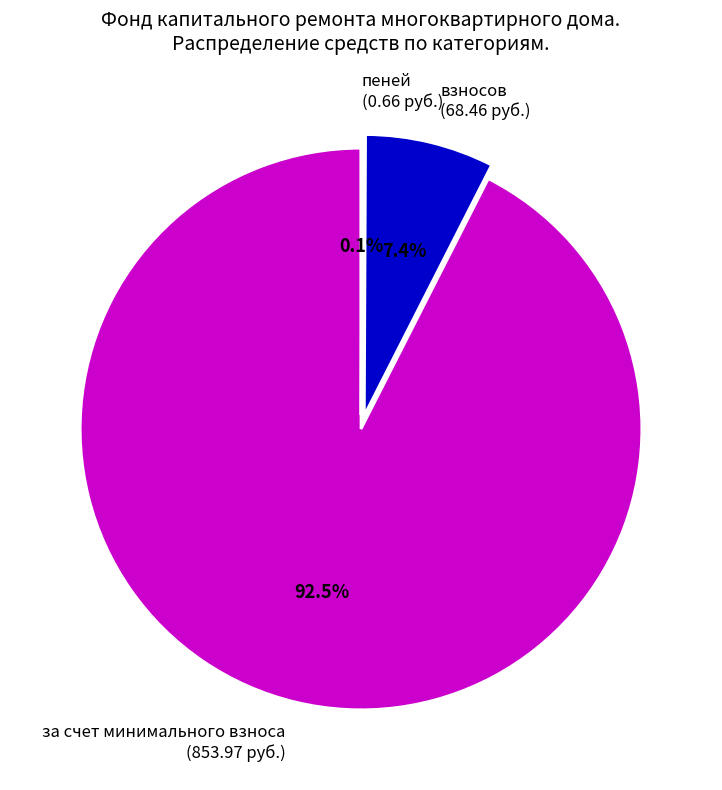

Approximately how many times larger is the value at за счет минимального взноса (853.97 руб.) compared to взносов (68.46 руб.)?

12.5